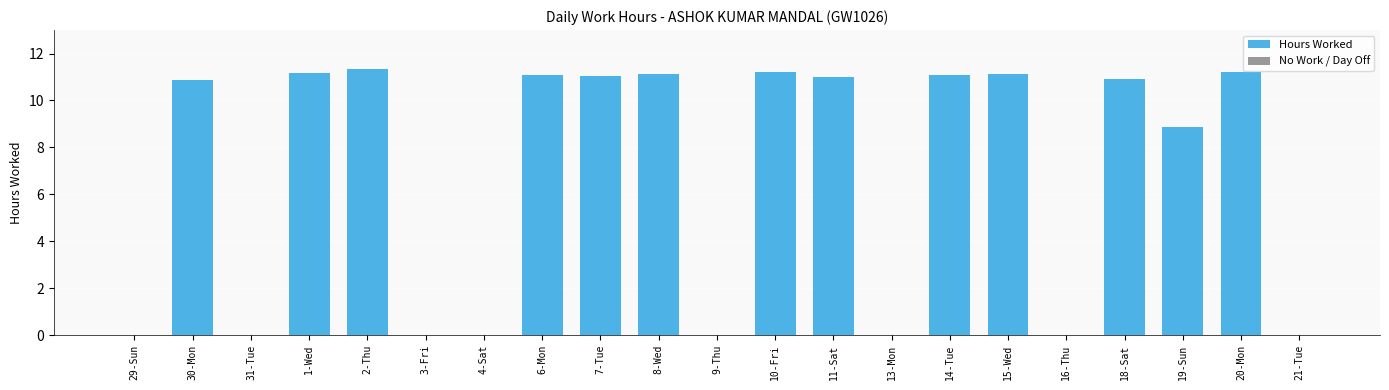

Which has a higher value, 31-Tue or 19-Sun?

19-Sun